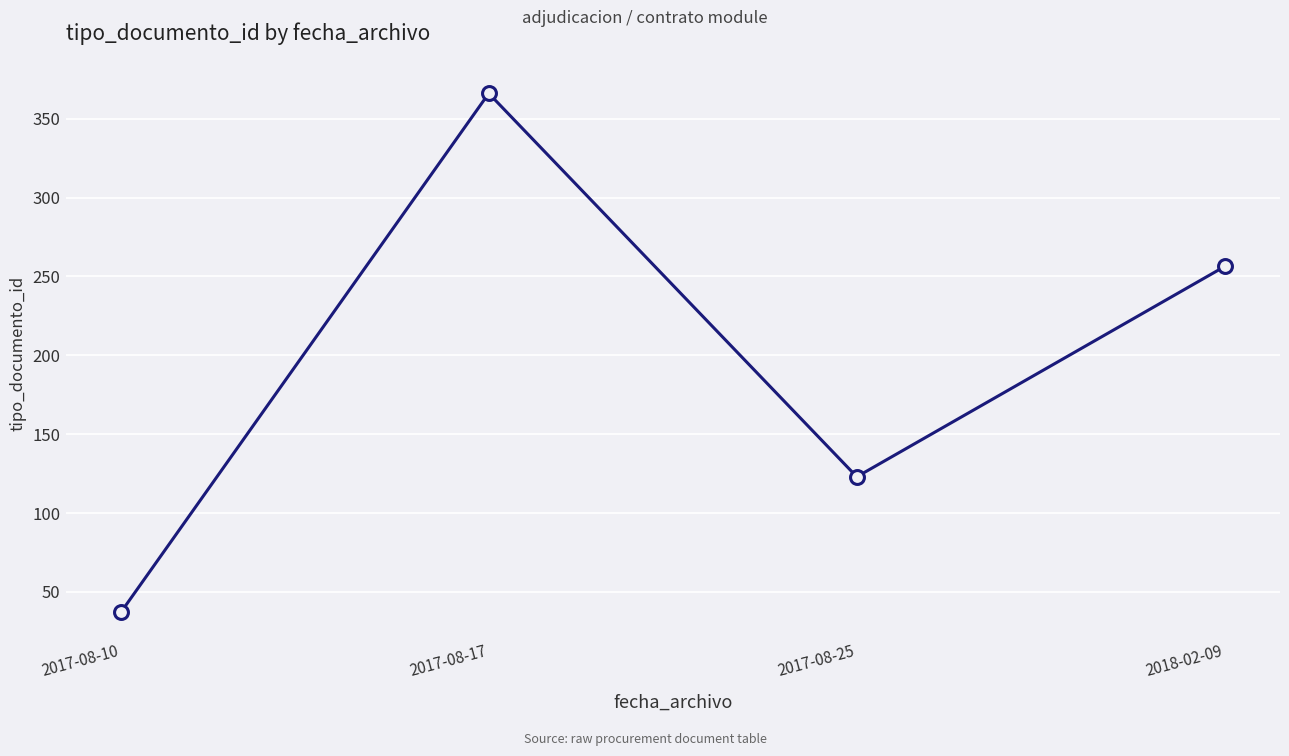

What is the label of the 1st point from the left?

2017-08-10